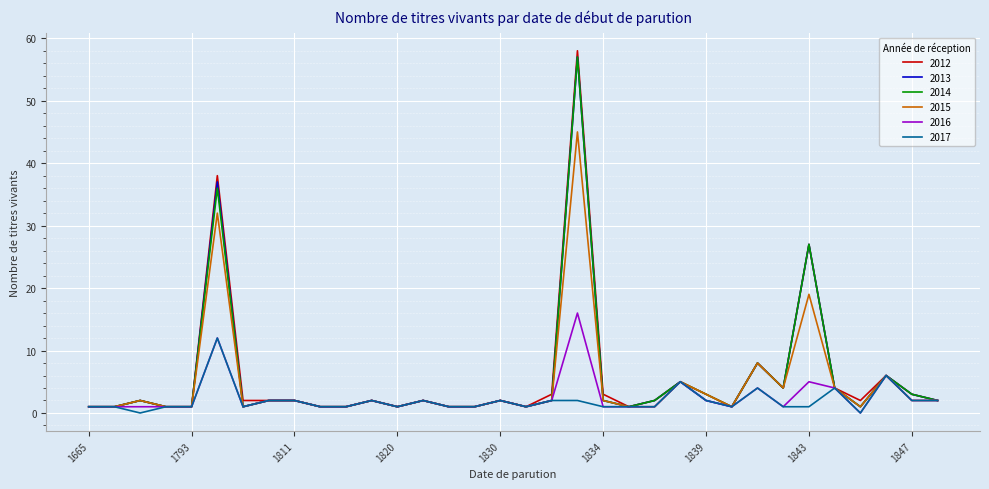

Which series has the largest range (max minus min)?

2012